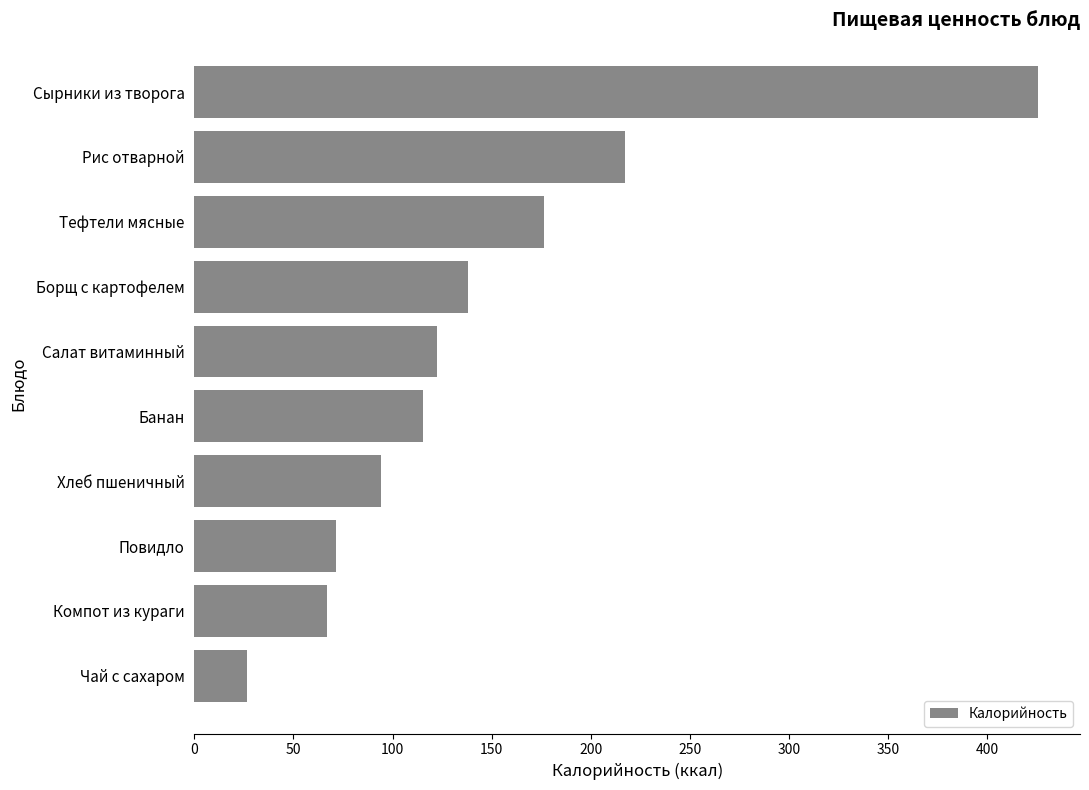

The value at Борщ с картофелем is 137.9. True or false?

True